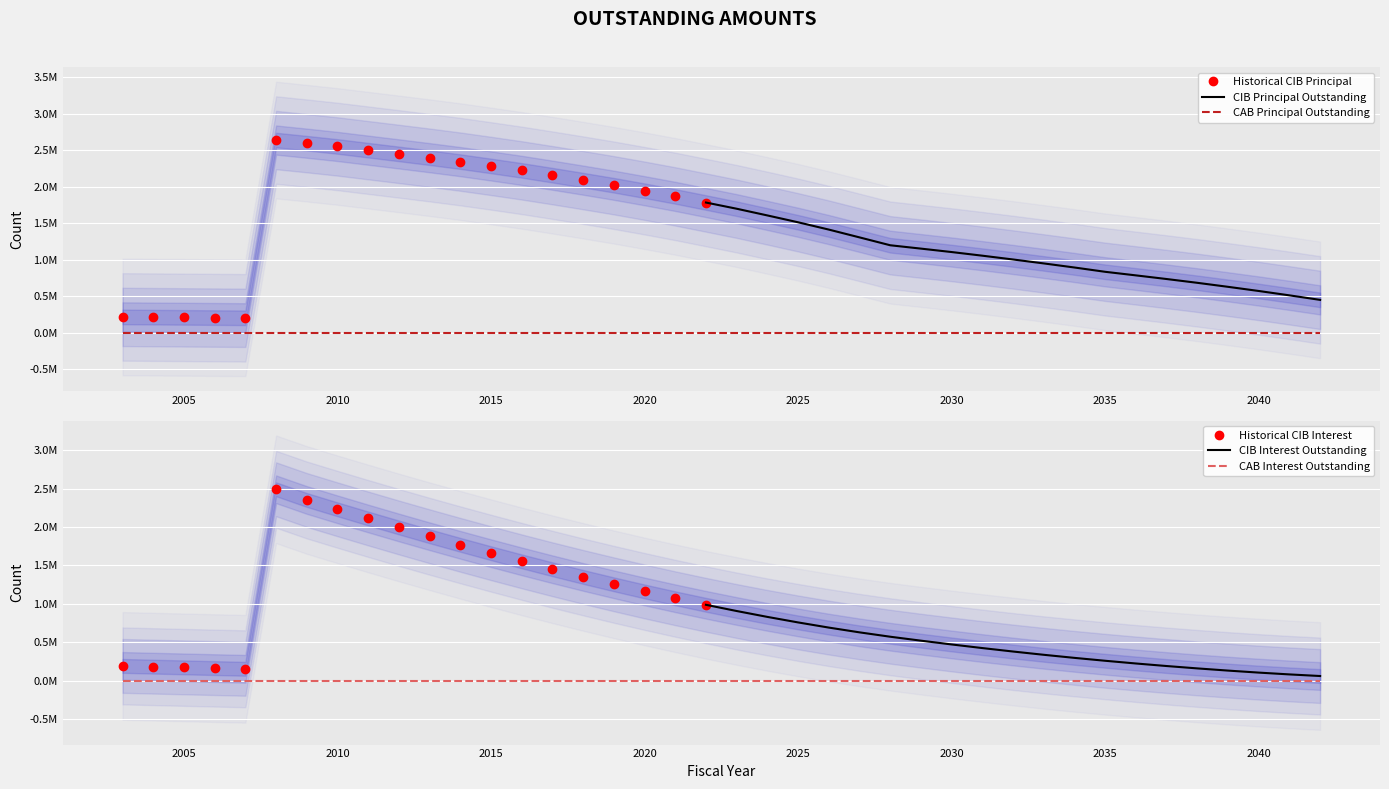

Between 2011 and 2041, which series saw the biggest shift?

CIBInterestOutstanding